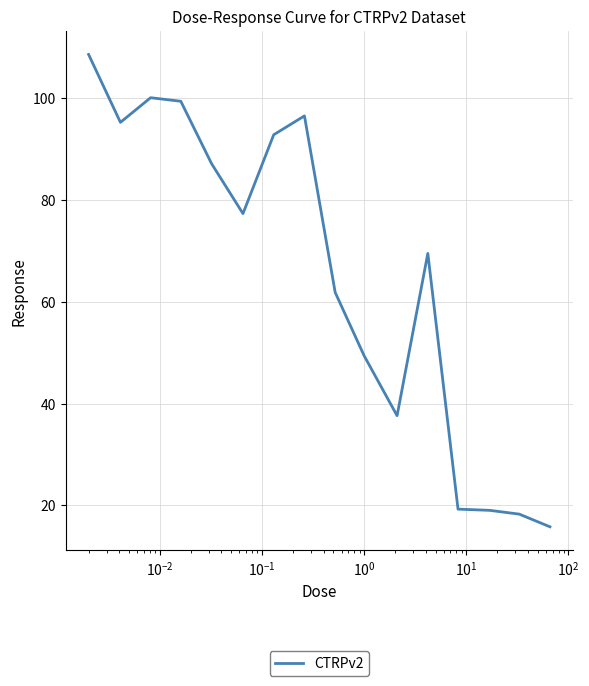

What is the greatest value displayed?

108.6